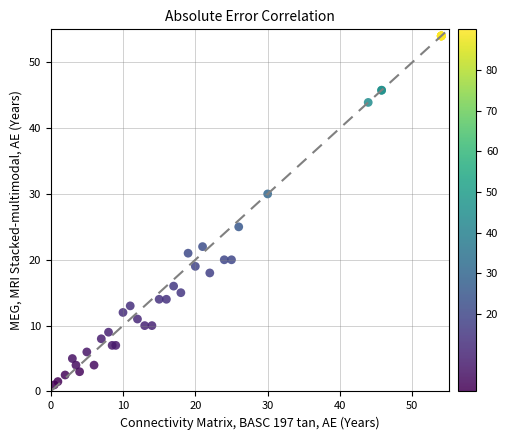

What Y value in the scatter plot is closest to 27?

25.0